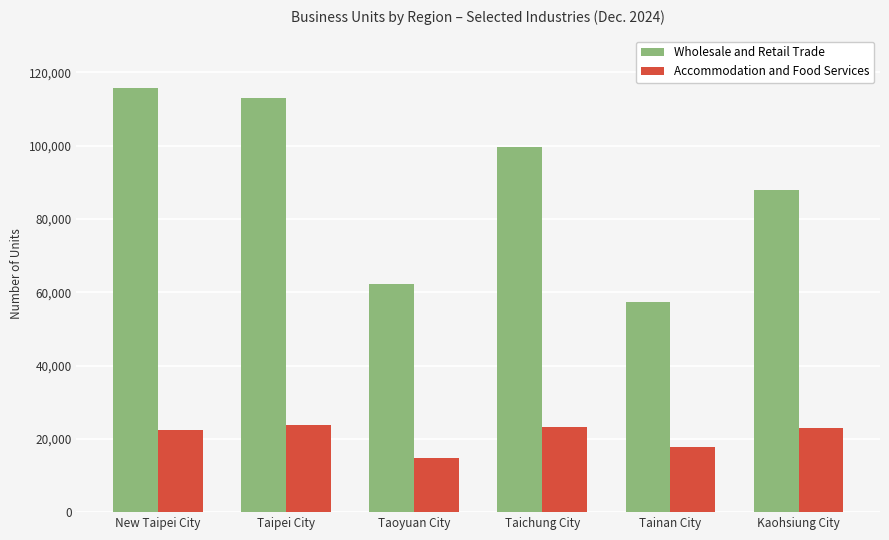

What is the greatest value displayed?

115736